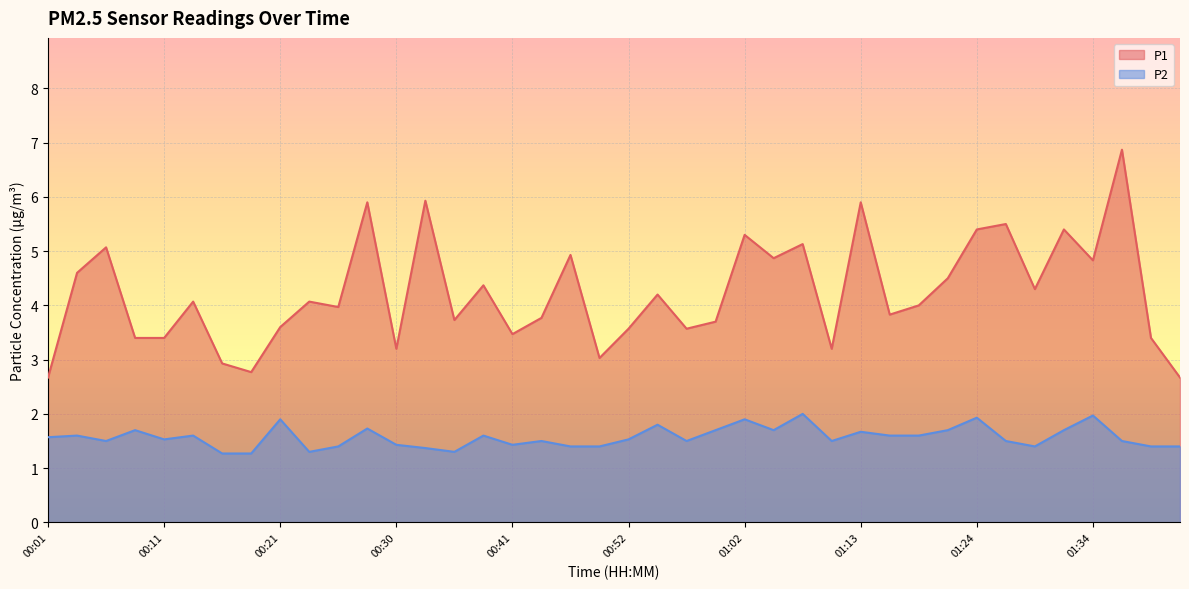

What is the highest value of the P1 series?

6.9